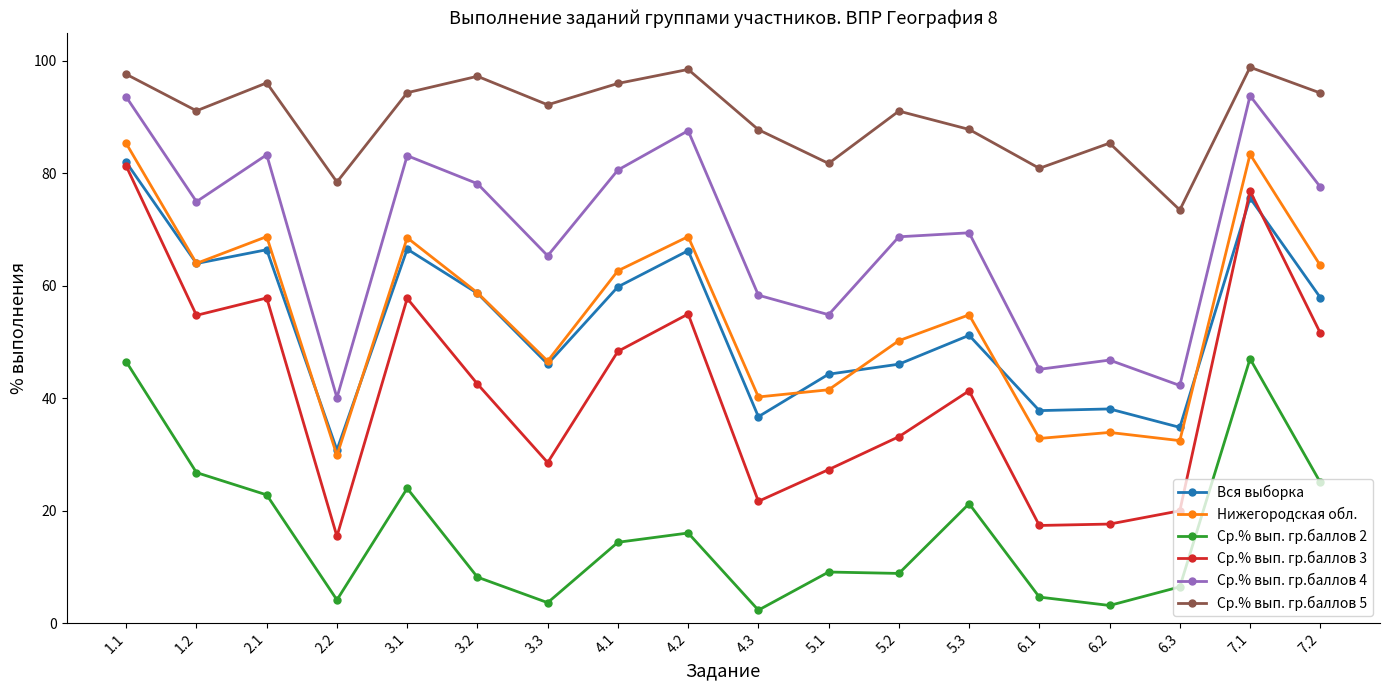

What is the value of the Ср.% вып. гр.баллов 3 point at the 3rd from the left?

57.8